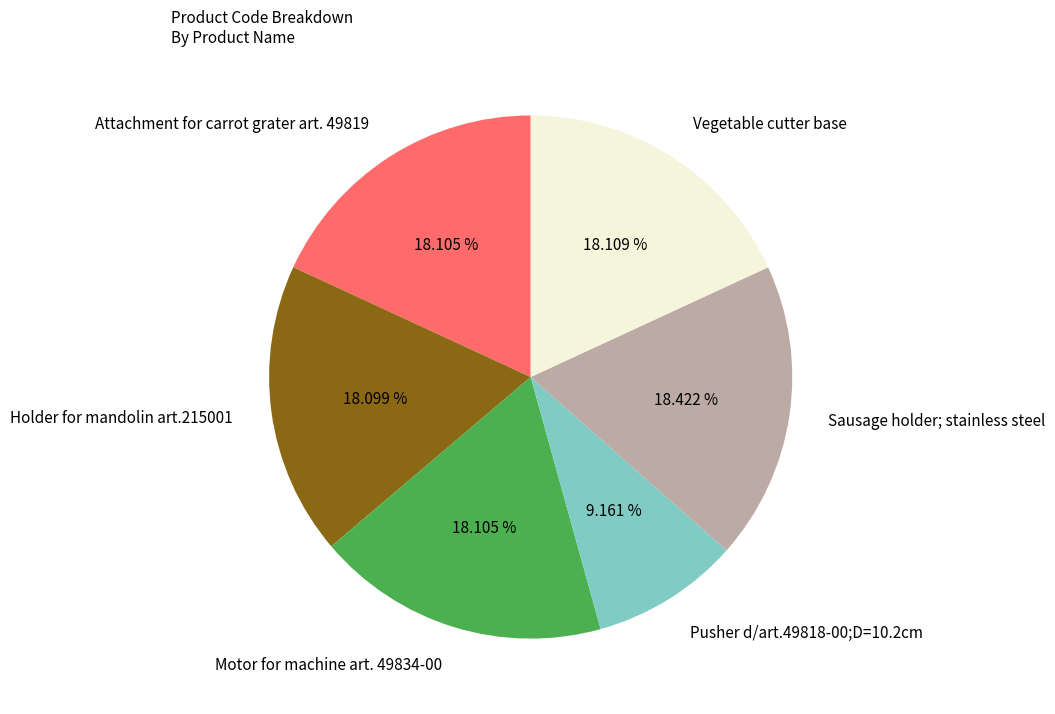

To the nearest percent, what percentage of the pie is Vegetable cutter base?

18%